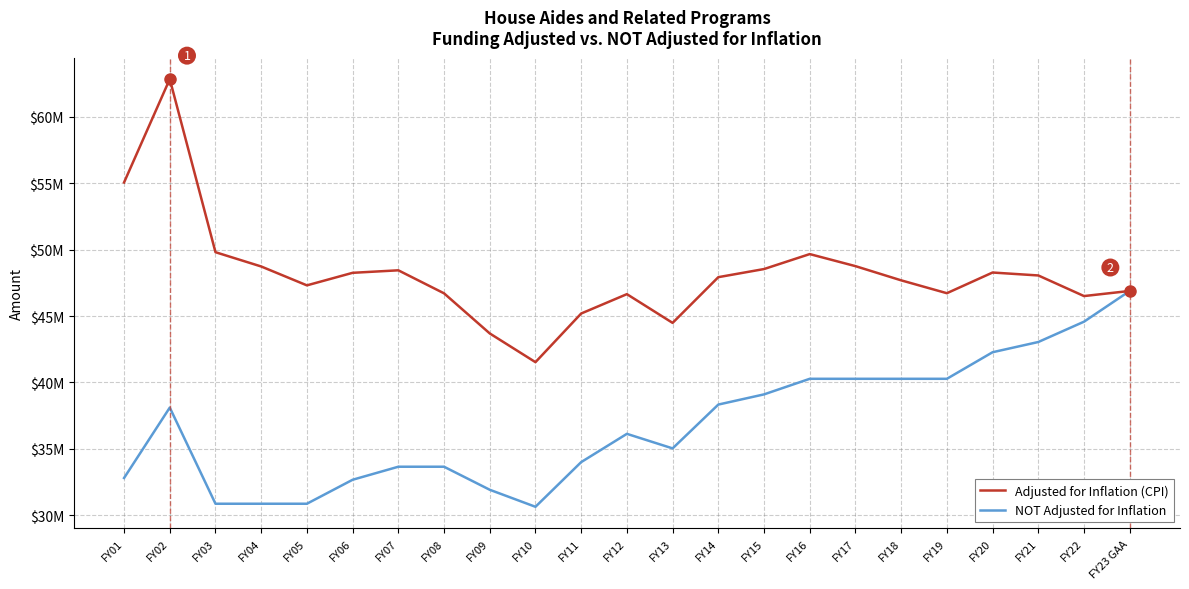

What are all the series names shown in the legend?

Adjusted for Inflation (CPI), NOT Adjusted for Inflation